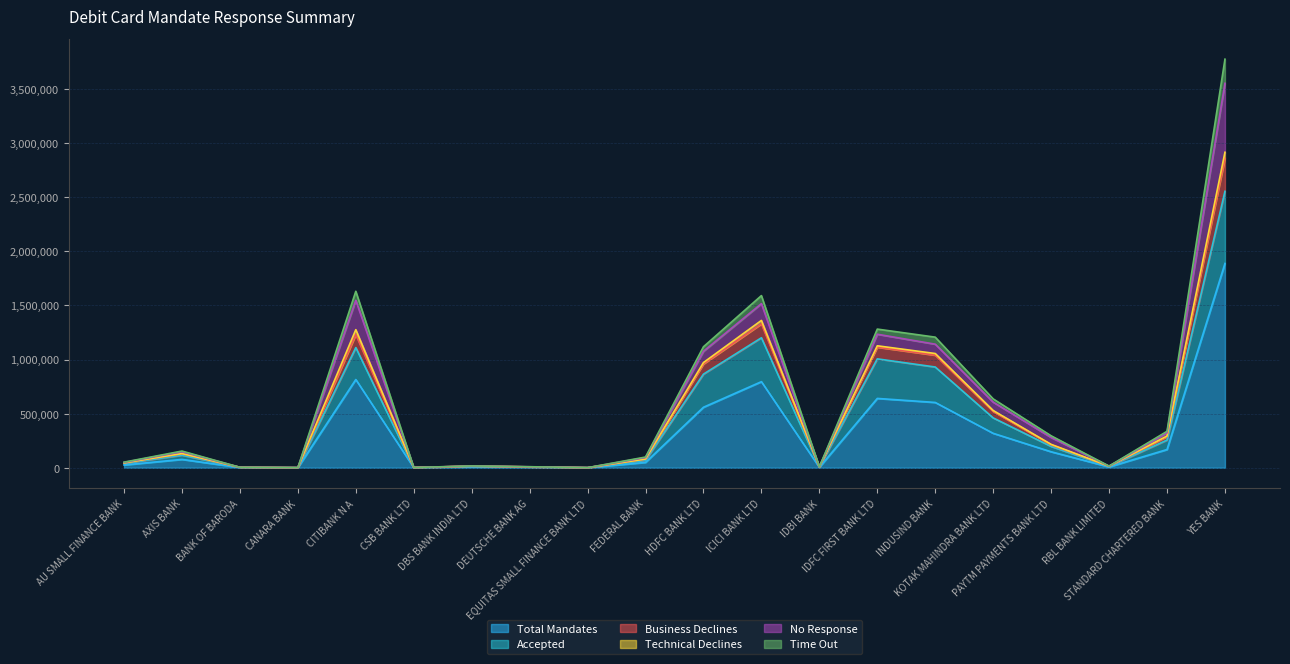

Rank the categories by Time Out value from lowest to highest.

EQUITAS SMALL FINANCE BANK LTD, CANARA BANK, CSB BANK LTD, BANK OF BARODA, IDBI BANK, DEUTSCHE BANK AG, RBL BANK LIMITED, DBS BANK INDIA LTD, AU SMALL FINANCE BANK, FEDERAL BANK, AXIS BANK, PAYTM PAYMENTS BANK LTD, STANDARD CHARTERED BANK, KOTAK MAHINDRA BANK LTD, HDFC BANK LTD, INDUSIND BANK, IDFC FIRST BANK LTD, ICICI BANK LTD, CITIBANK N A, YES BANK